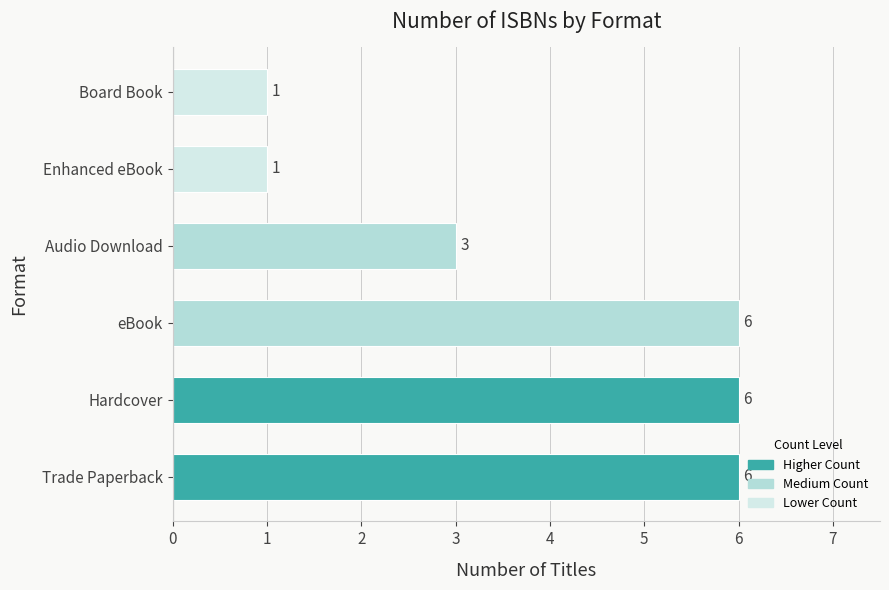

What is the difference between the maximum and second lowest values?

5